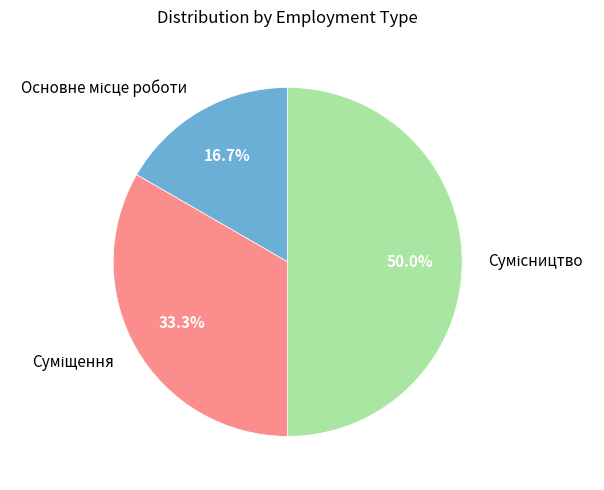

How many segments does this pie chart have?

3